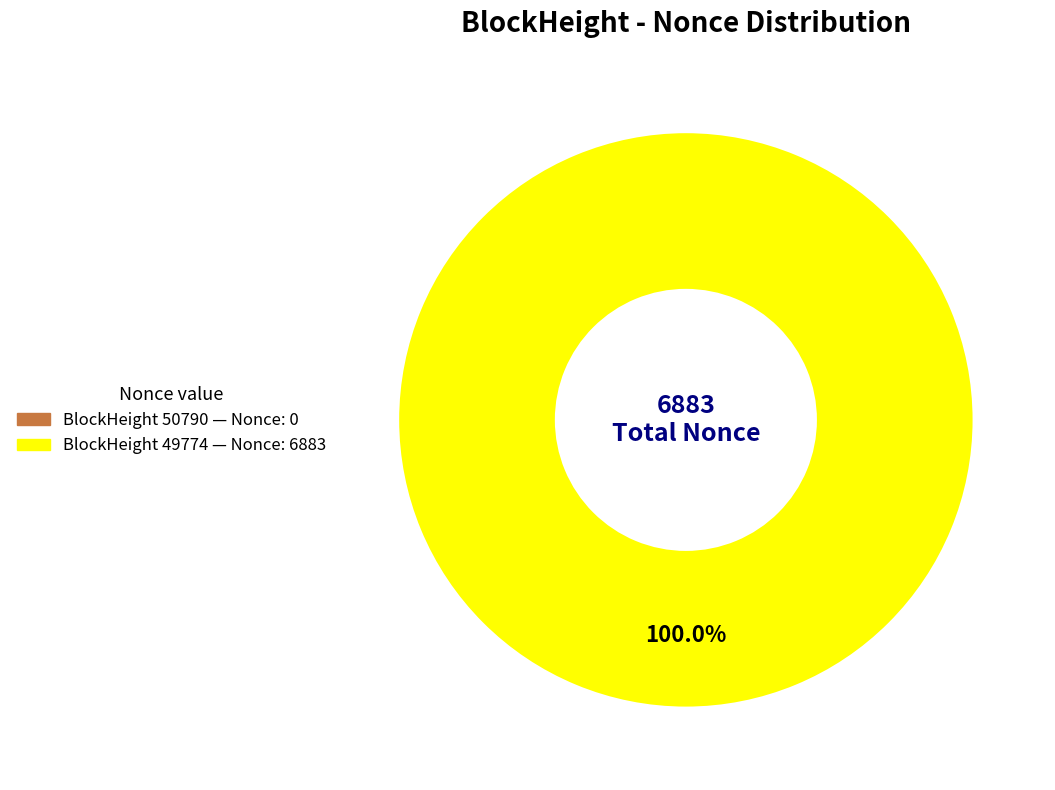

Is it true that 49774 is 91% of the pie?

False